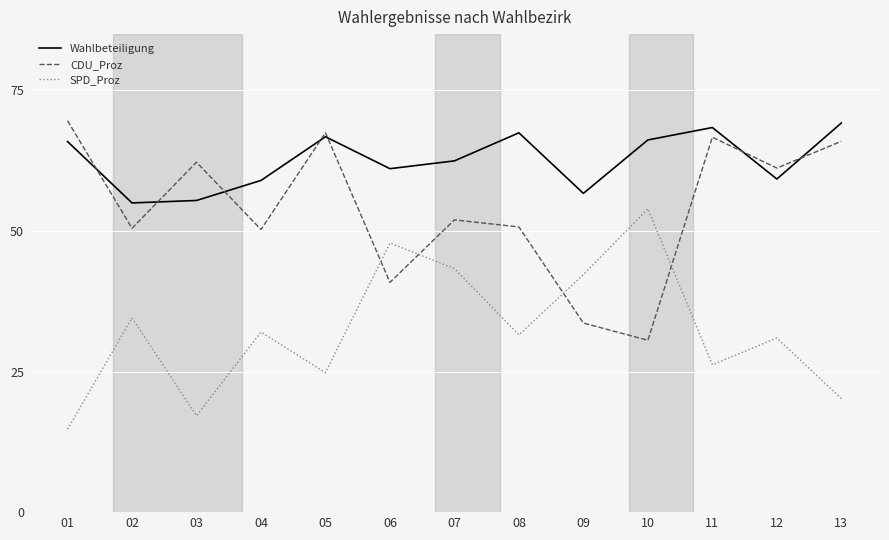

What is the smallest value displayed?

14.7